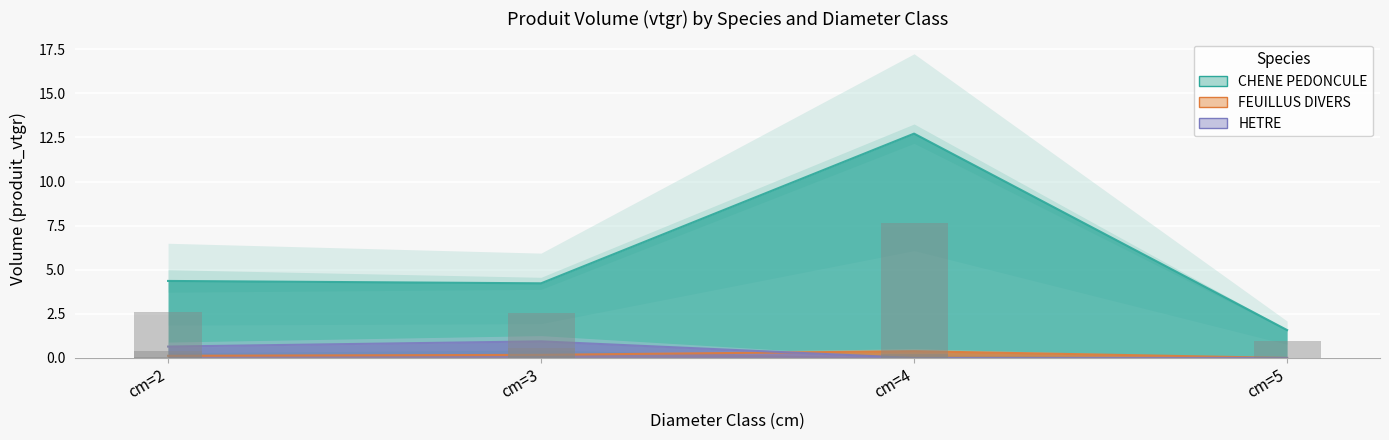

The CHENE PEDONCULE series shows 4.4 at cm=2. True or false?

False